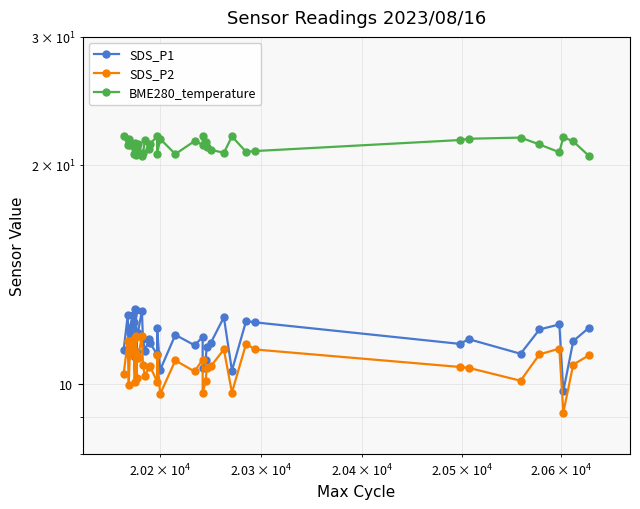

True or false: BME280_temperature and SDS_P1 cross at least once.

False